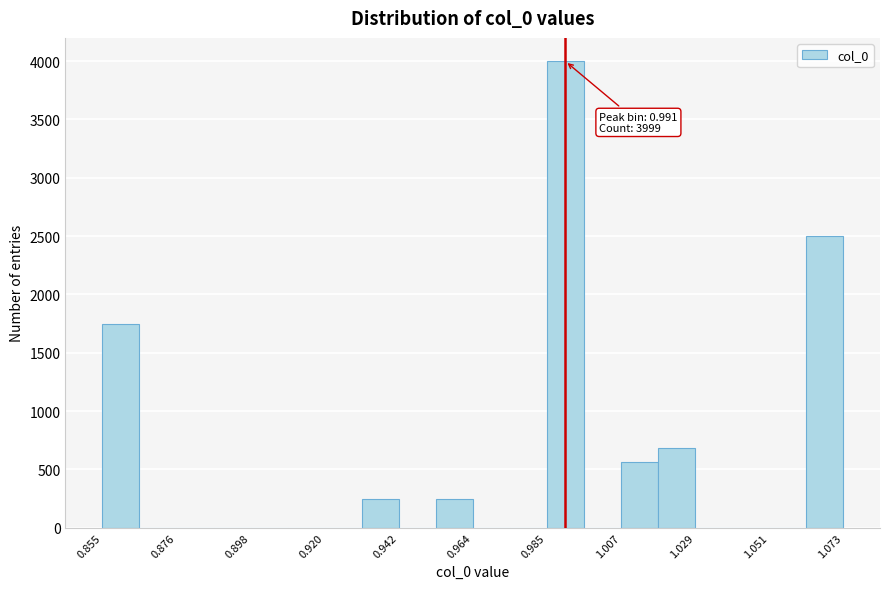

Around what value on the x-axis is the tallest bar? Give the approximate position of its centre, as read against the axis.

0.990